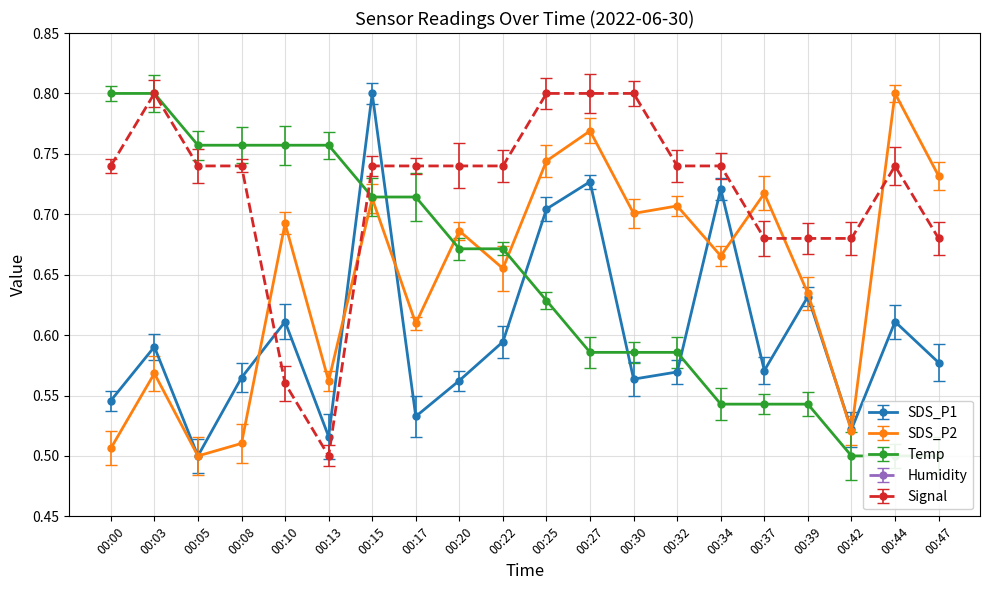

What is the value of the Signal point at the 3rd from the left?

0.7